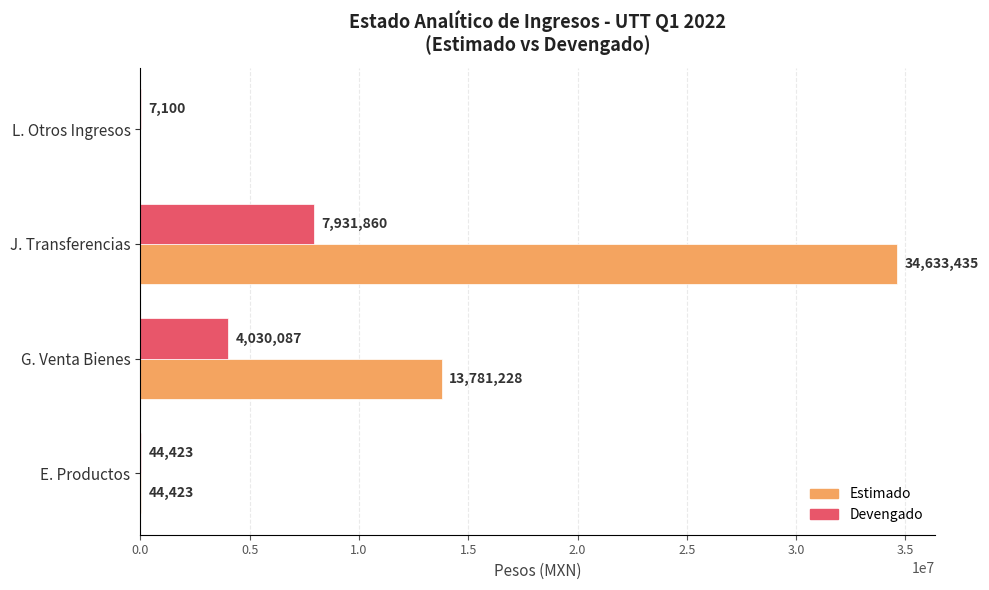

What value does the Estimado series have at G. Venta Bienes?

13781228.0